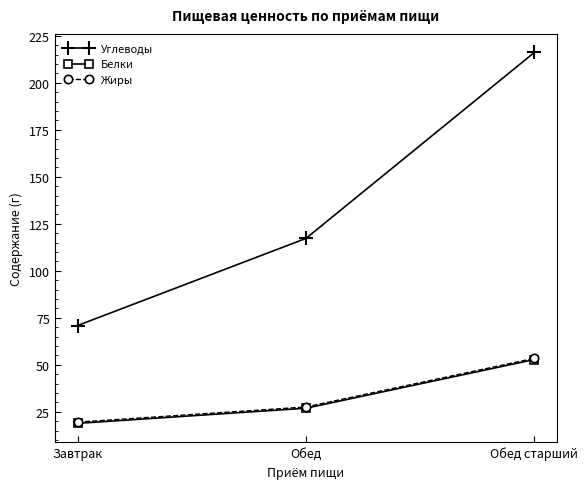

What is the maximum value shown in the chart?

216.2